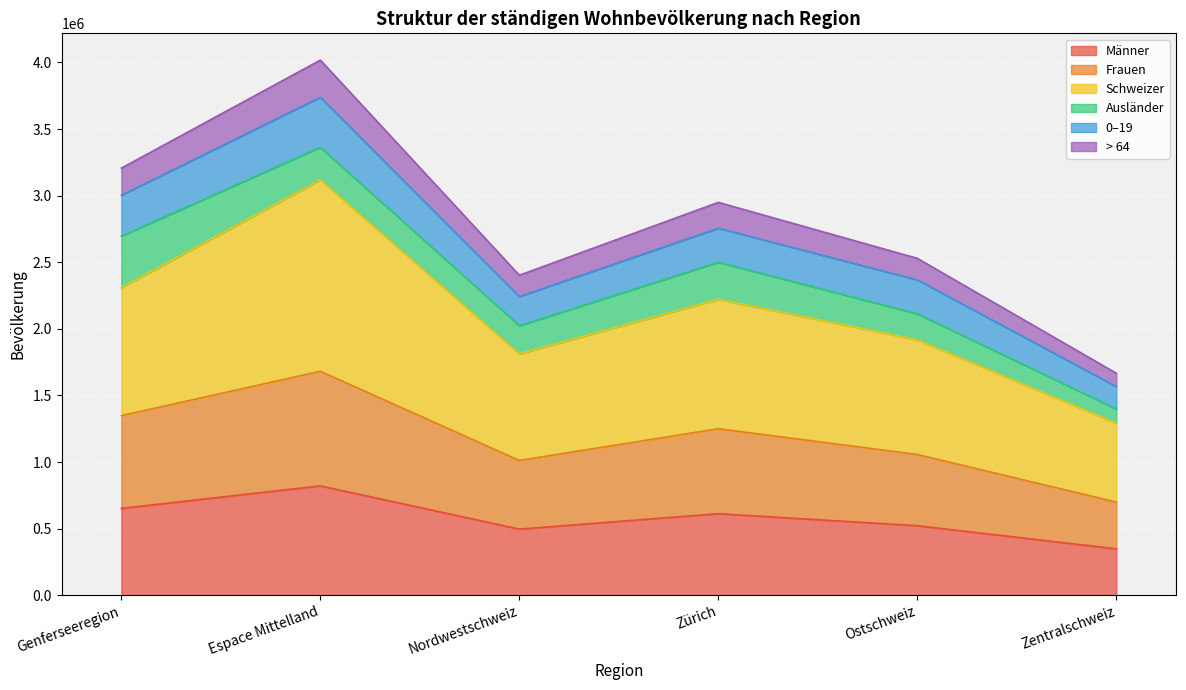

The value of Männer at Ostschweiz is 829684. True or false?

False